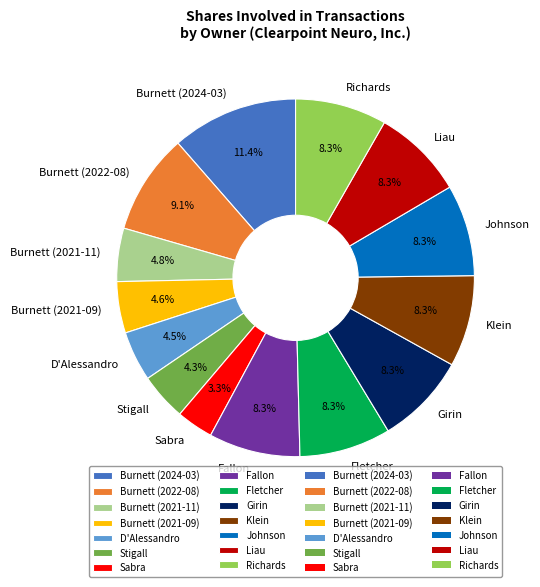

Which slice is the largest?

Burnett (2024-03)